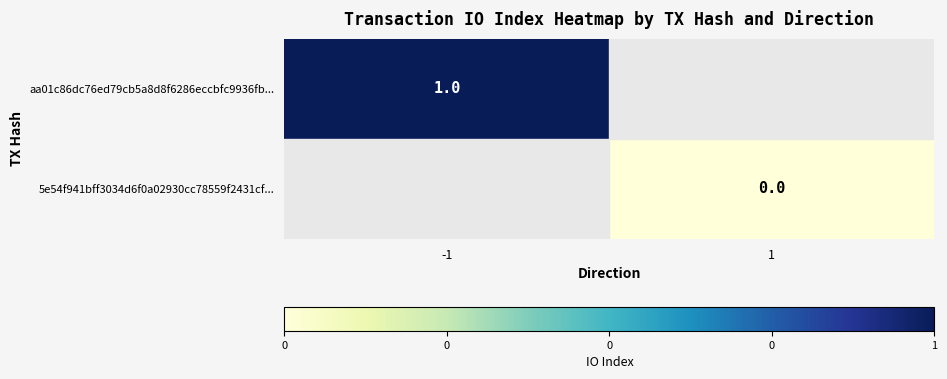

Is the value of aa01c86dc76ed79cb5a8d8f6286eccbfc9936fb... at -1 greater than the value of 5e54f941bff3034d6f0a02930cc78559f2431cf... at 1?

Yes